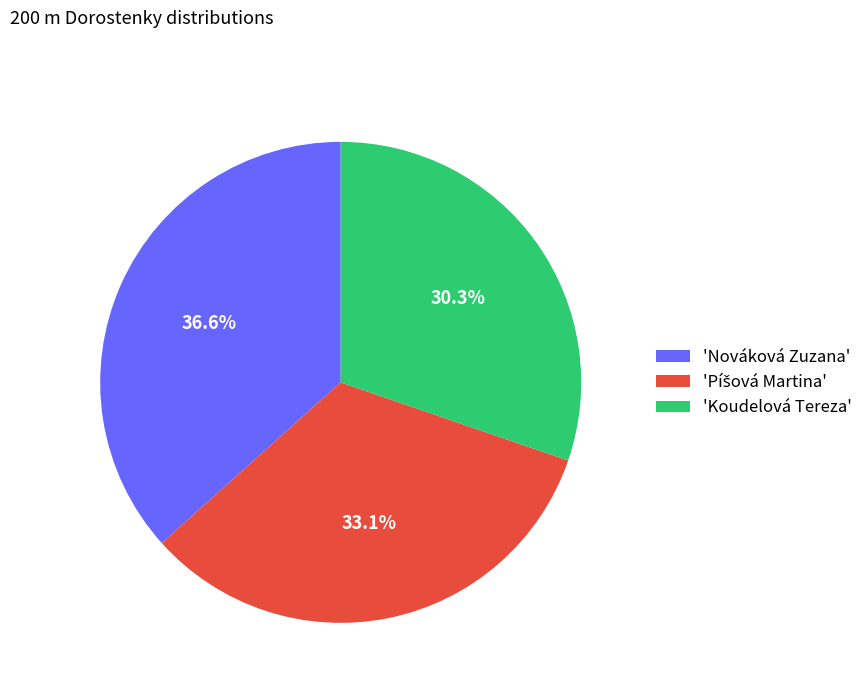

What is the ratio of the value at 'Nováková Zuzana' to the value at 'Koudelová Tereza'?

1.2